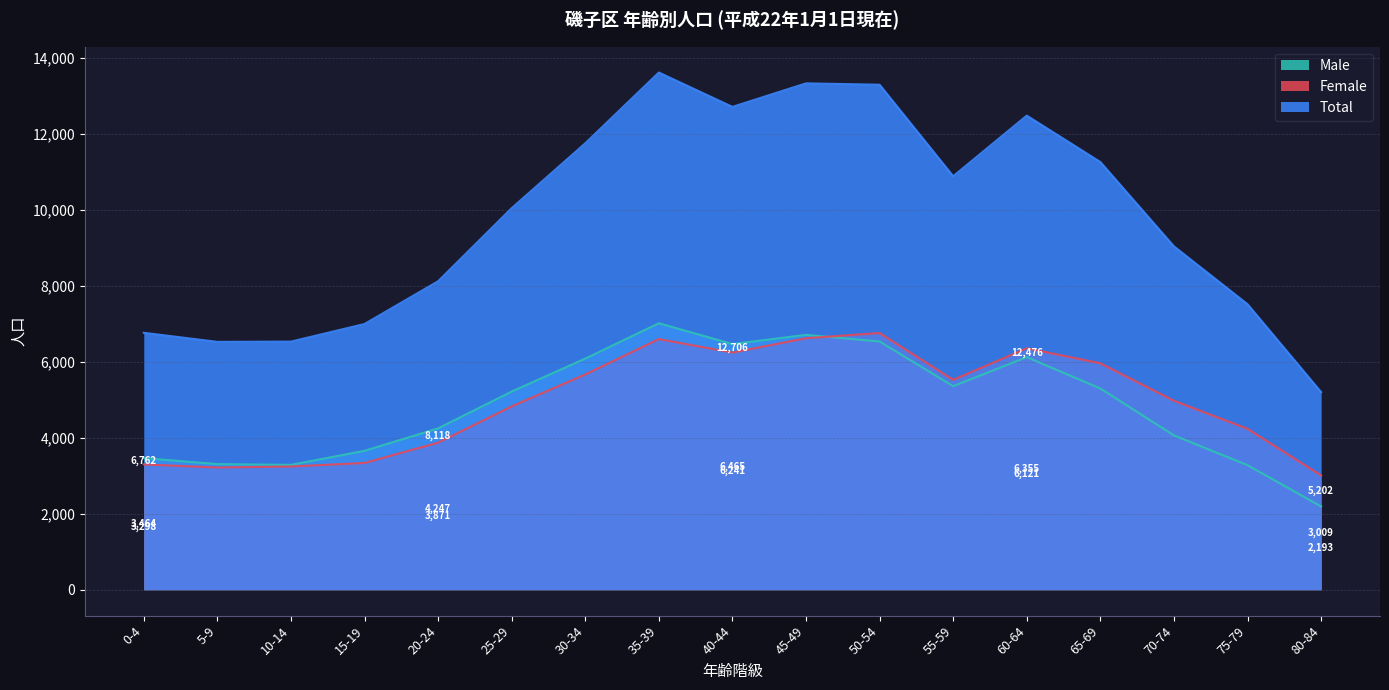

Reading left to right, what are all the values shown in this chart?

Male: 3464	3306	3286	3656	4247	5216	6083	7013	6465	6707	6533	5357	6121	5296	4062	3278	2193
Female: 3298	3217	3244	3337	3871	4825	5665	6597	6241	6618	6756	5524	6355	5959	4974	4236	3009
Total: 6762	6523	6530	6993	8118	10041	11748	13610	12706	13325	13289	10881	12476	11255	9036	7514	5202